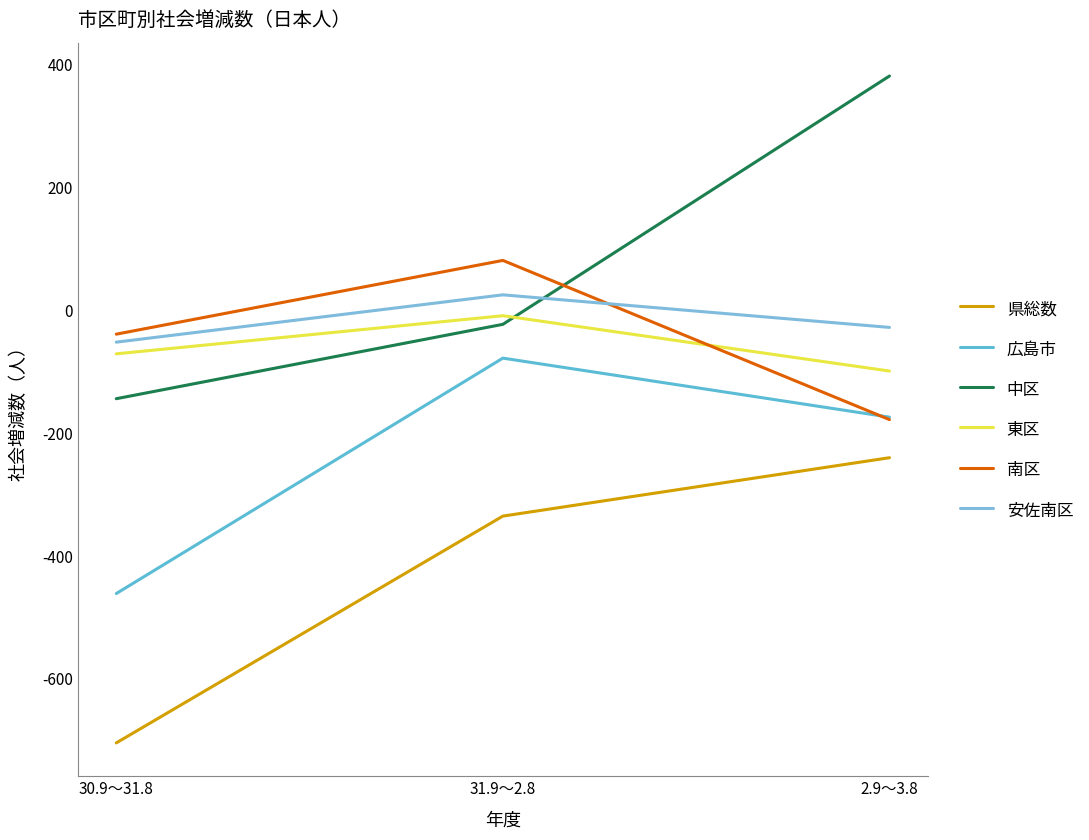

Count the number of data series in this chart.

6